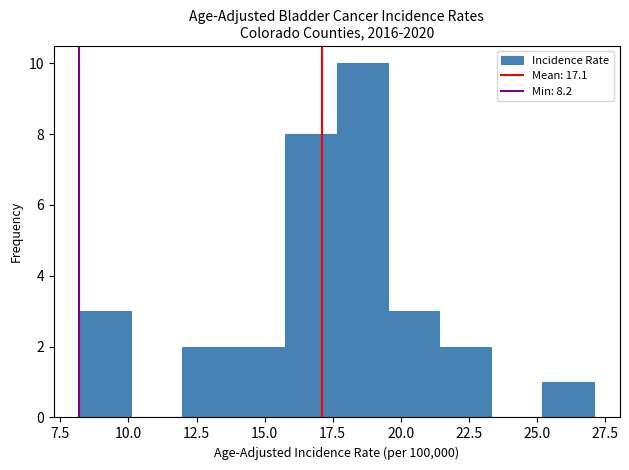

Read against the x-axis, roughly where is the centre of the tallest bar?

18.5